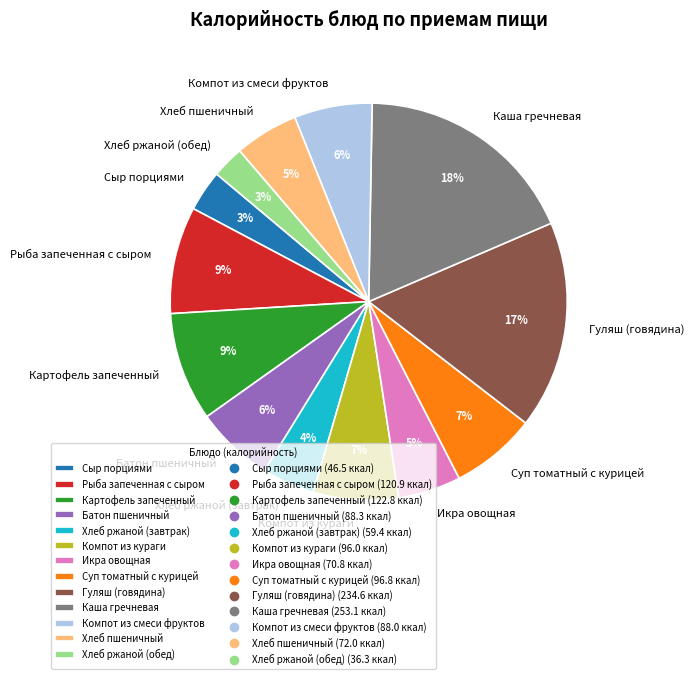

Approximately how many times larger is the value at Икра овощная compared to Хлеб ржаной (завтрак)?

1.2